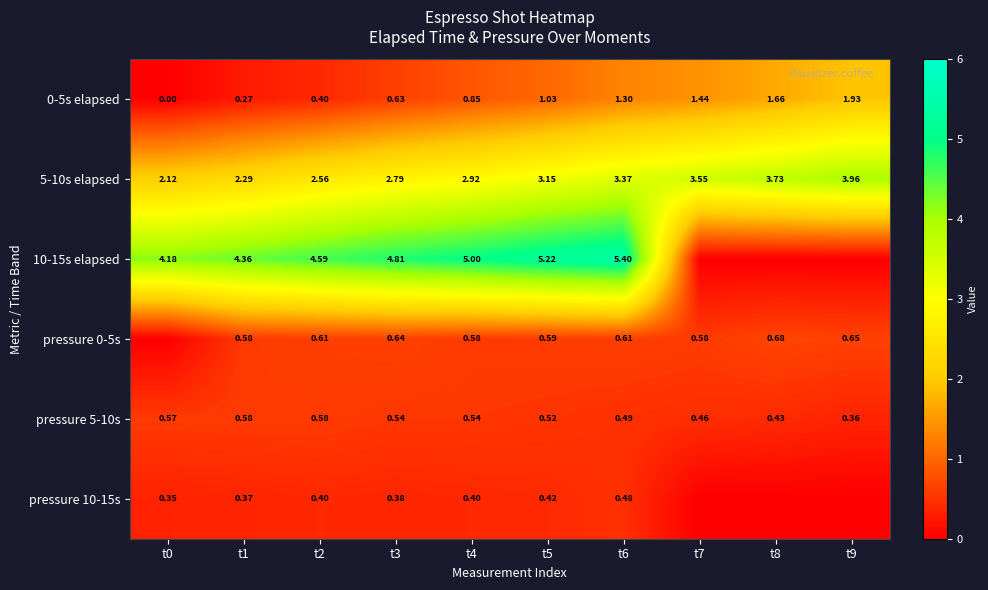

Which label corresponds to the smallest value in the chart?

t7